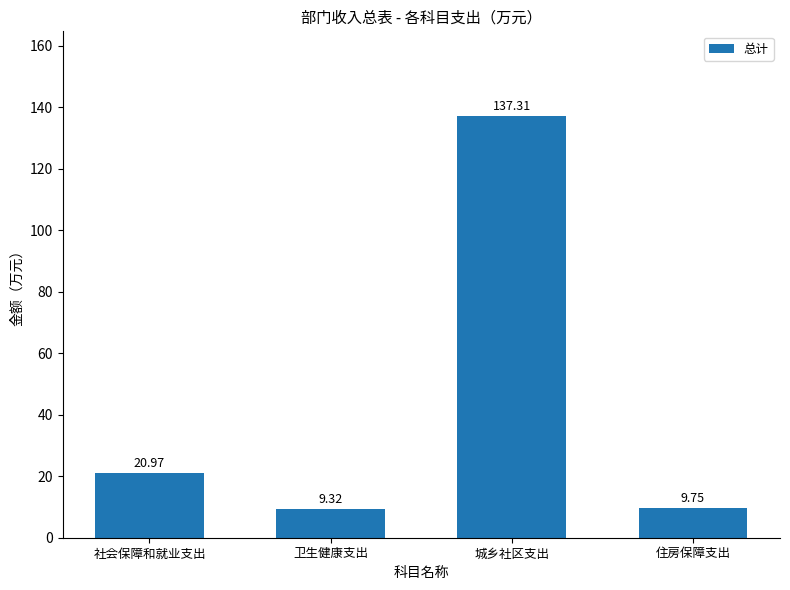

At which category does the chart reach its minimum across all series?

卫生健康支出